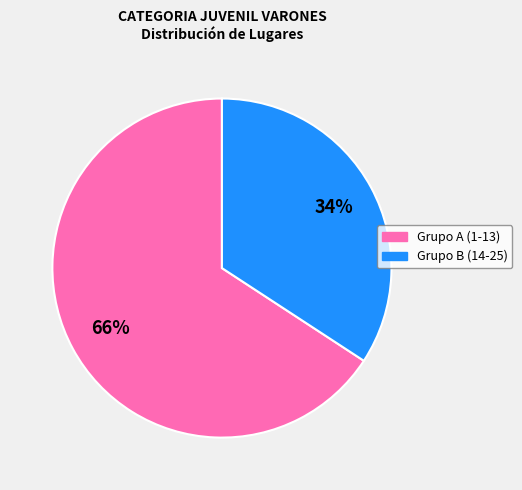

Is there a majority slice in this chart?

Yes